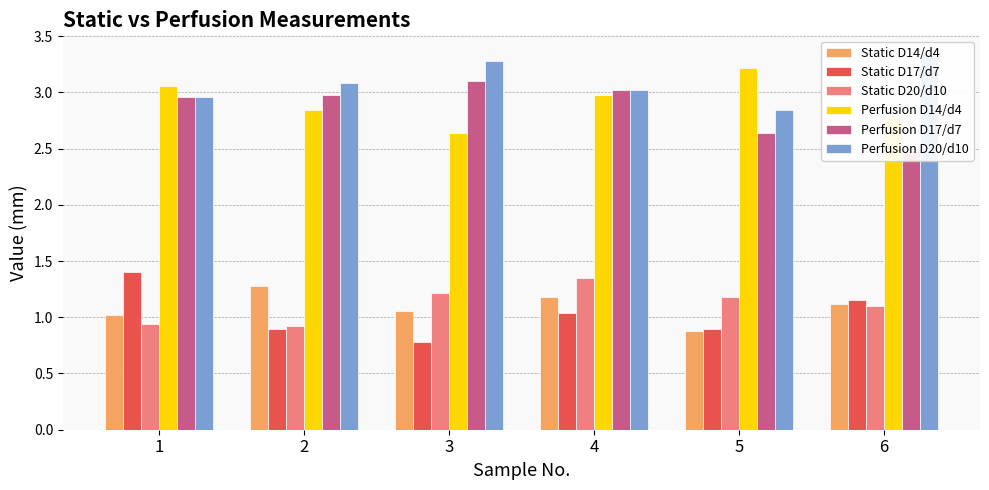

What is the difference between the maximum and minimum values in the Perfusion D14/d4 series?

0.6